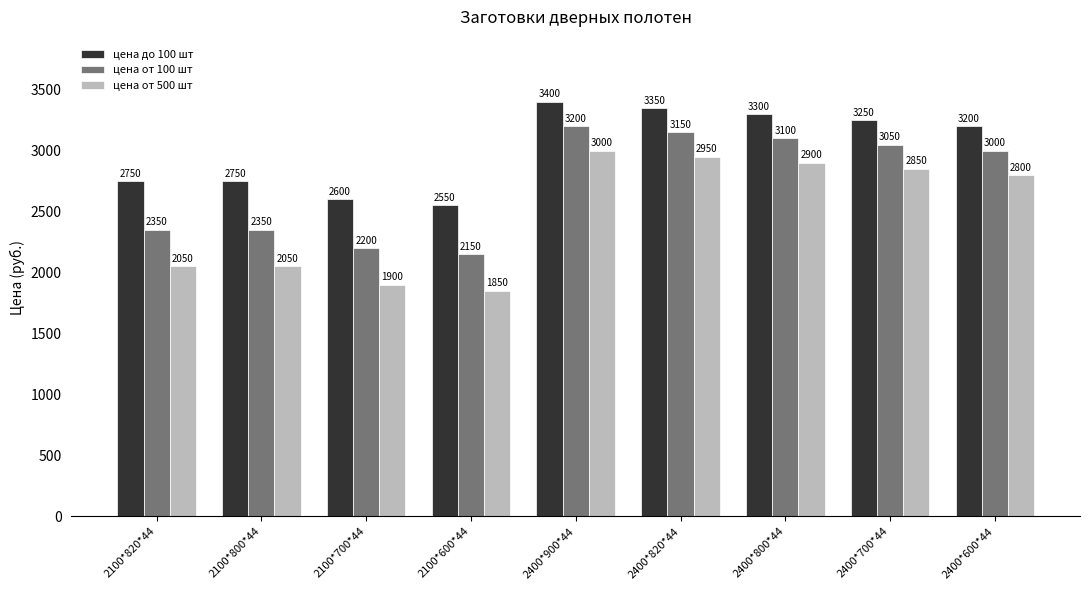

What is the greatest value displayed?

3400